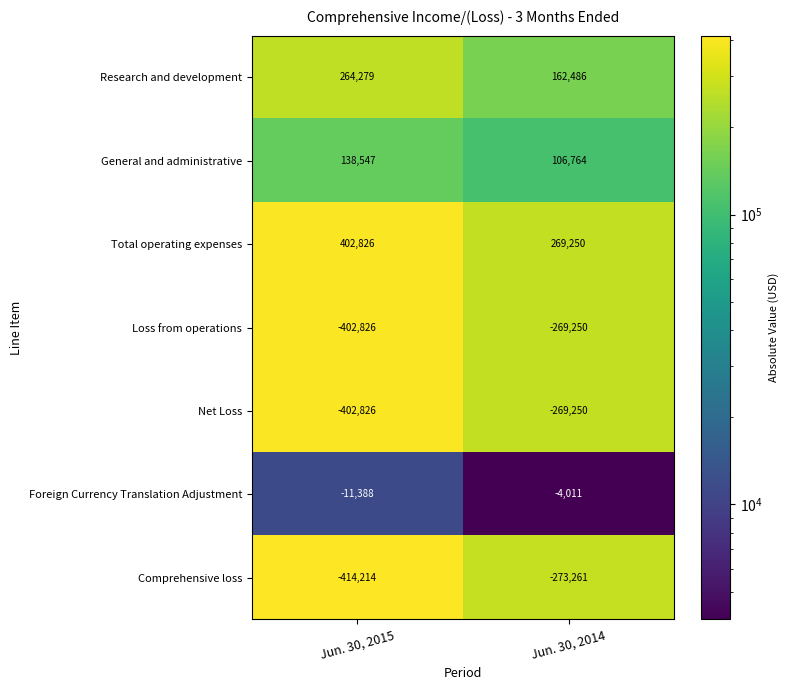

What is the total value across all series at Jun. 30, 2014?

-277272